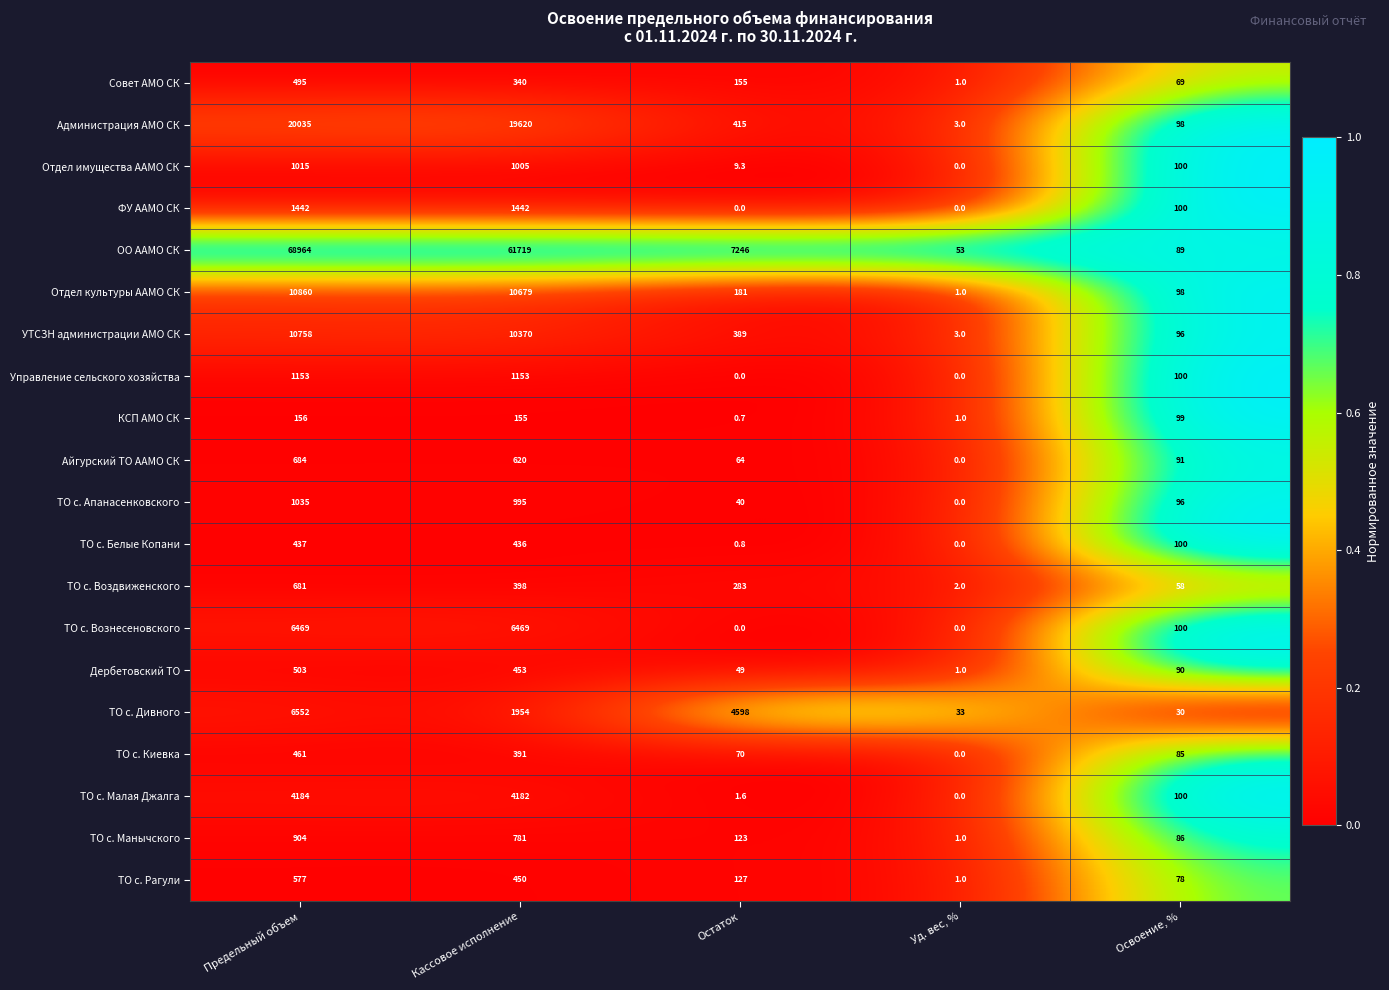

What is the greatest value displayed?

68964.0